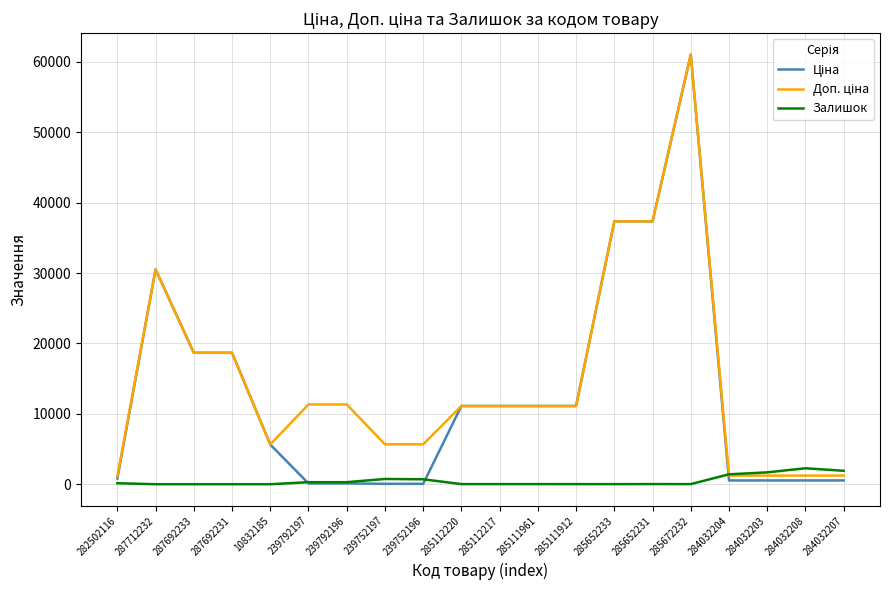

What is the maximum value shown in the chart?

61024.7